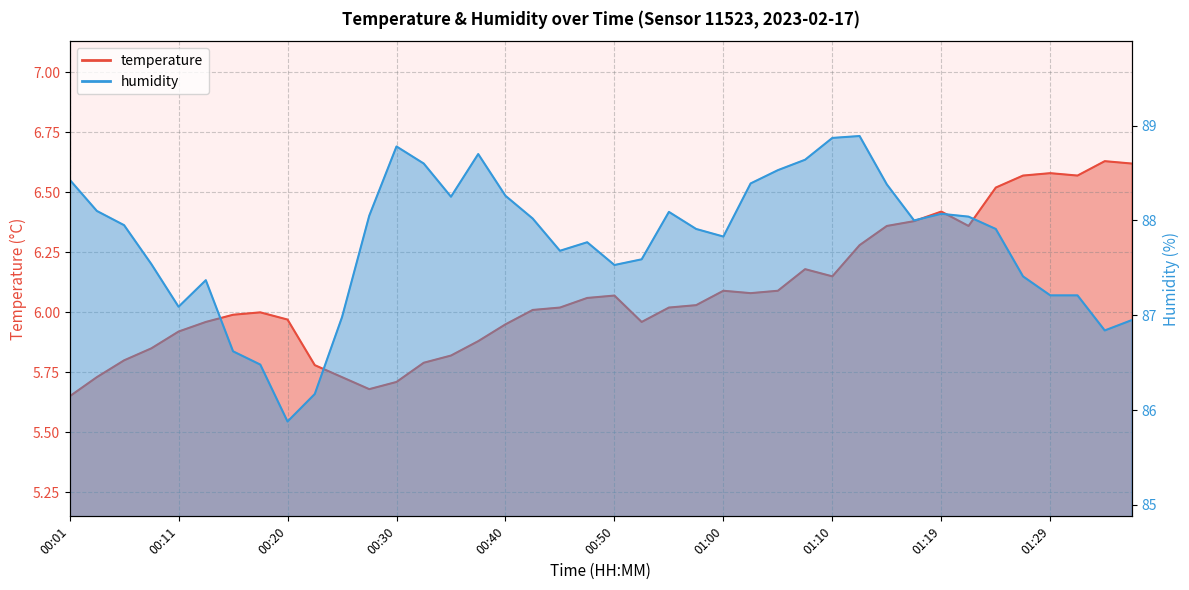

List the labels in order of humidity value, smallest first.

00:20, 00:23, 00:18, 00:15, 01:34, 01:37, 00:25, 00:11, 01:29, 01:32, 00:13, 01:27, 00:50, 00:08, 00:52, 00:45, 00:47, 01:00, 00:57, 01:24, 00:06, 01:17, 00:43, 01:22, 00:28, 01:19, 00:55, 00:03, 00:35, 00:40, 01:14, 01:02, 00:01, 01:05, 00:33, 01:07, 00:38, 00:30, 01:10, 01:12